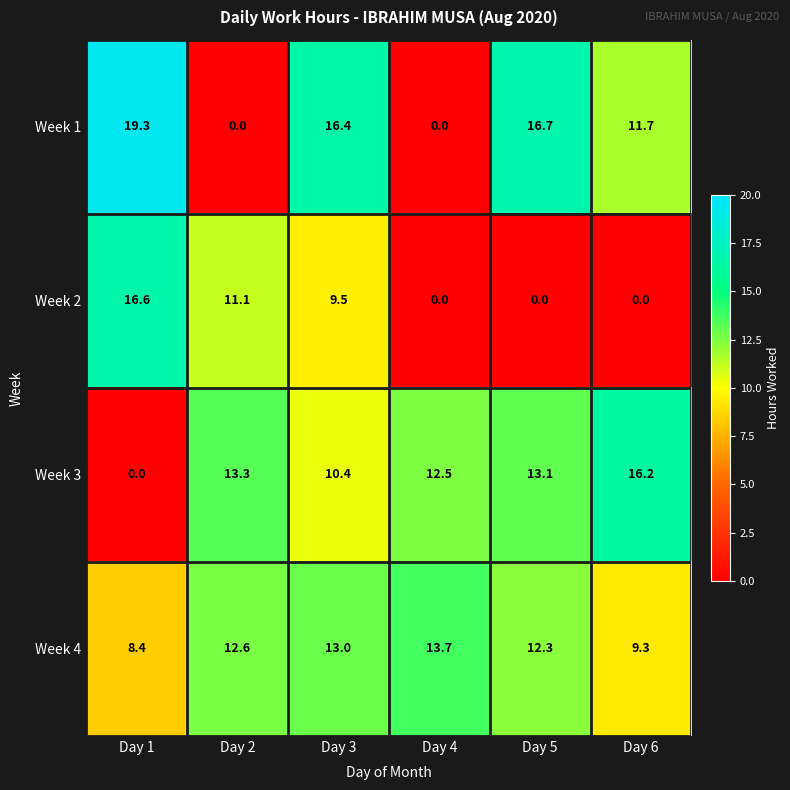

Reading left to right, list all the values displayed in this chart.

Week 1: 19.3	0.0	16.4	0.0	16.7	11.7
Week 2: 16.6	11.1	9.5	0.0	0.0	0.0
Week 3: 0.0	13.3	10.4	12.5	13.1	16.2
Week 4: 8.4	12.6	13.0	13.7	12.3	9.3